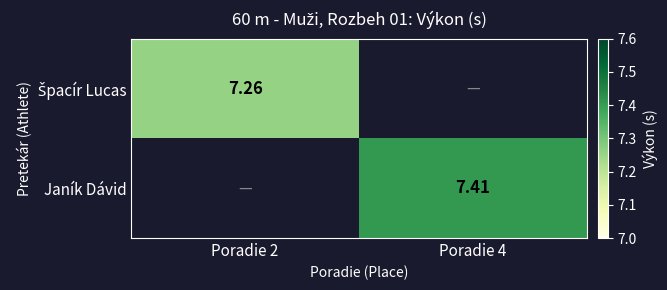

How many data points does each series have?

2